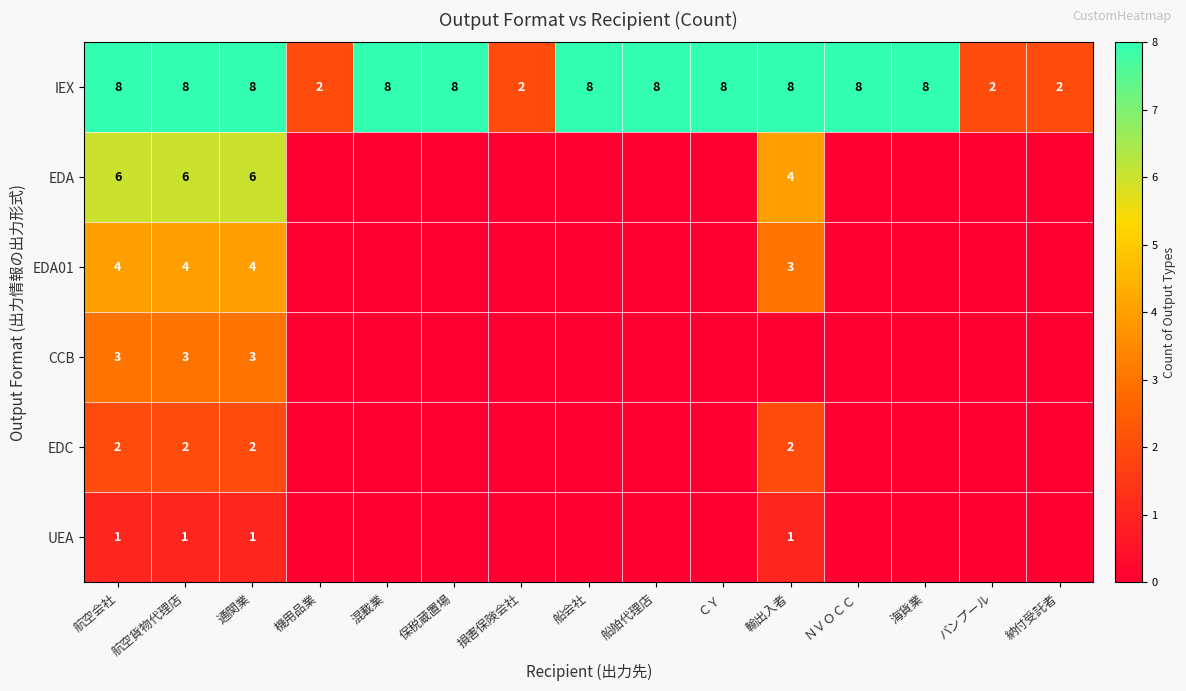

The EDC series shows 2 at 航空会社. True or false?

True